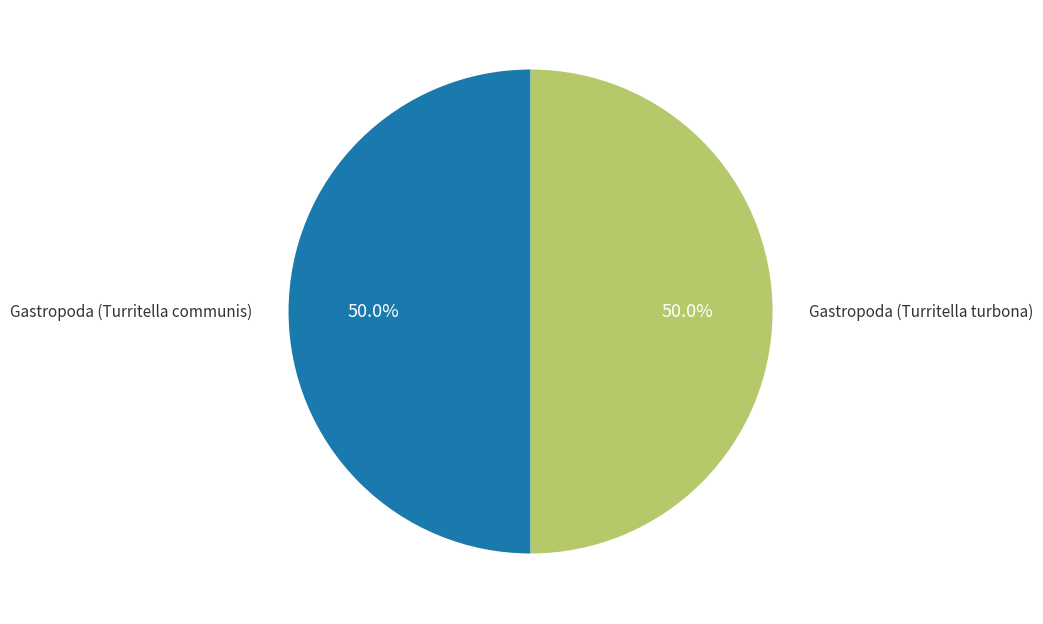

What portion of the pie excludes Gastropoda (Turritella turbona)?

50.0%